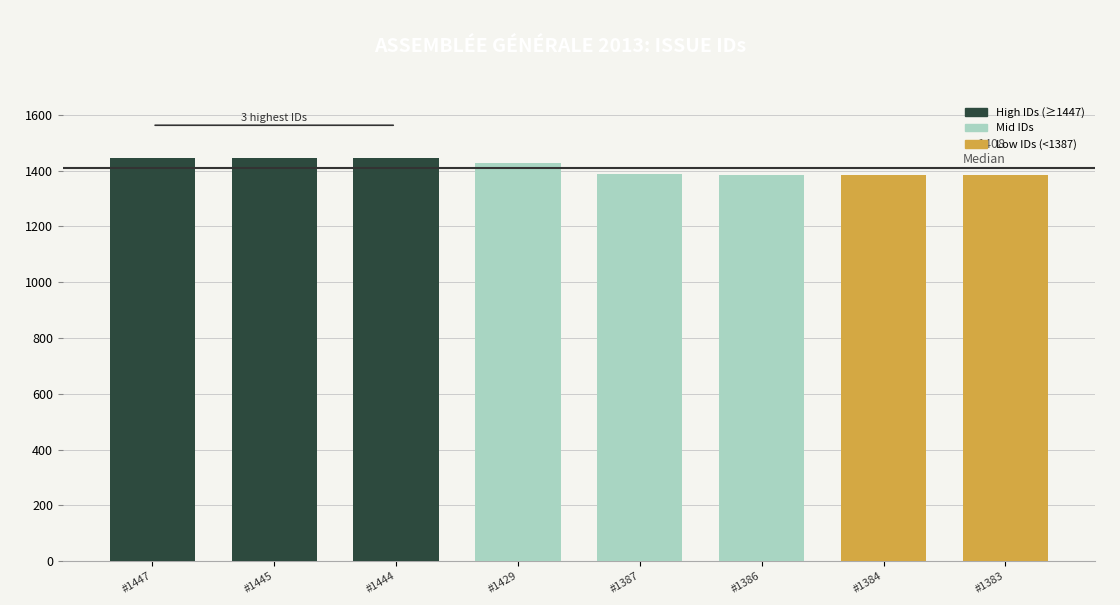

What is the sum of all values?

11305